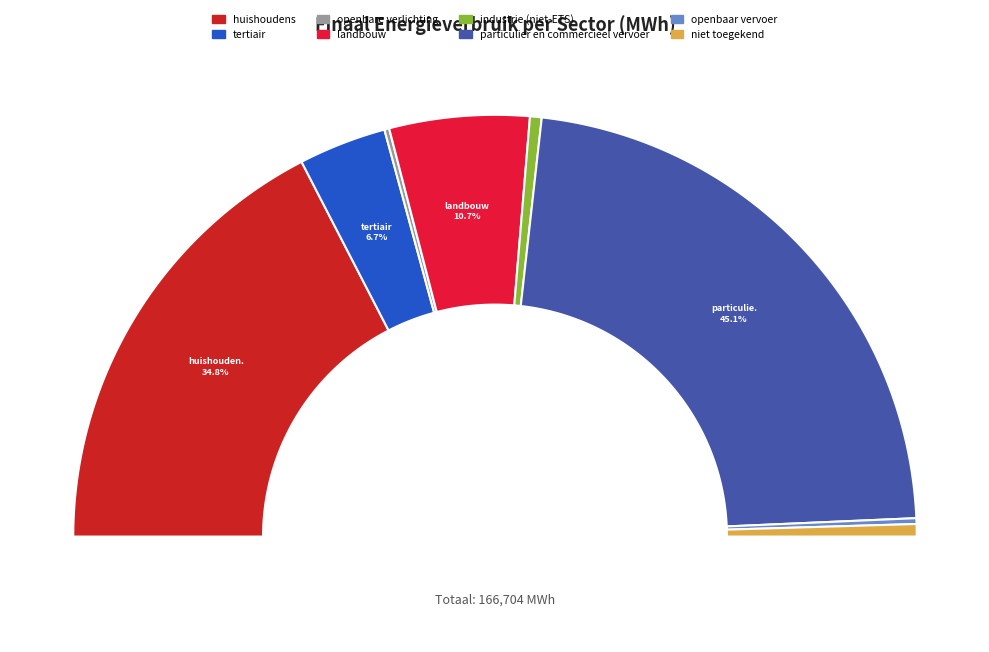

Is tertiair the majority of the pie?

No